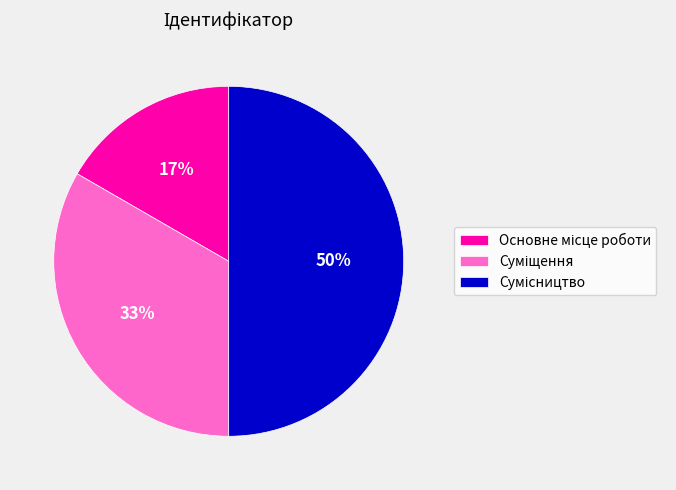

To the nearest percent, what is the difference between the largest and smallest slice percentages?

33%